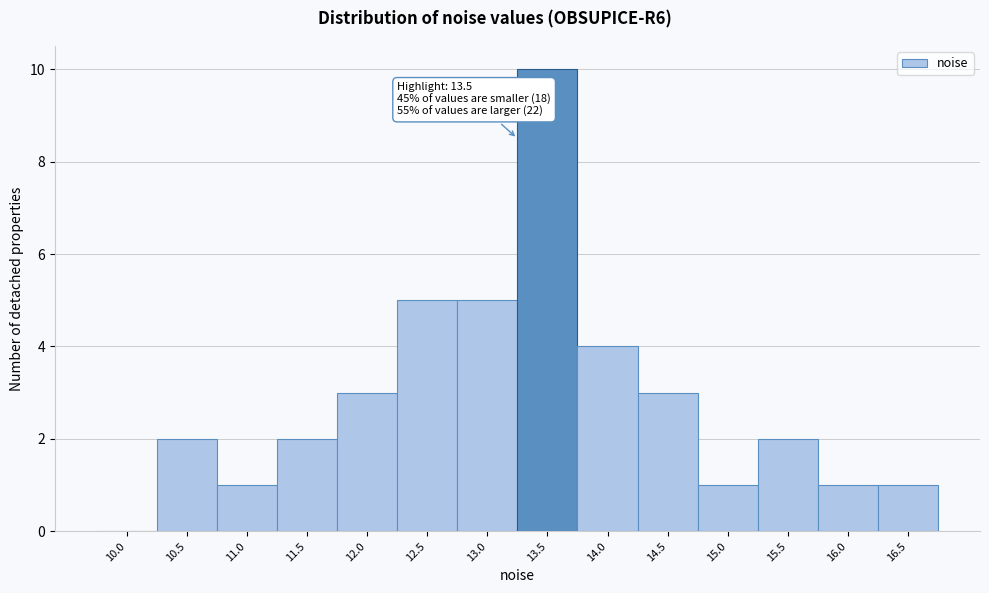

Reading right to left, what are all the values shown in this chart?

16.5=1	16.0=1	15.5=2	15.0=1	14.5=3	14.0=4	13.5=10	13.0=5	12.5=5	12.0=3	11.5=2	11.0=1	10.5=2	10.0=0